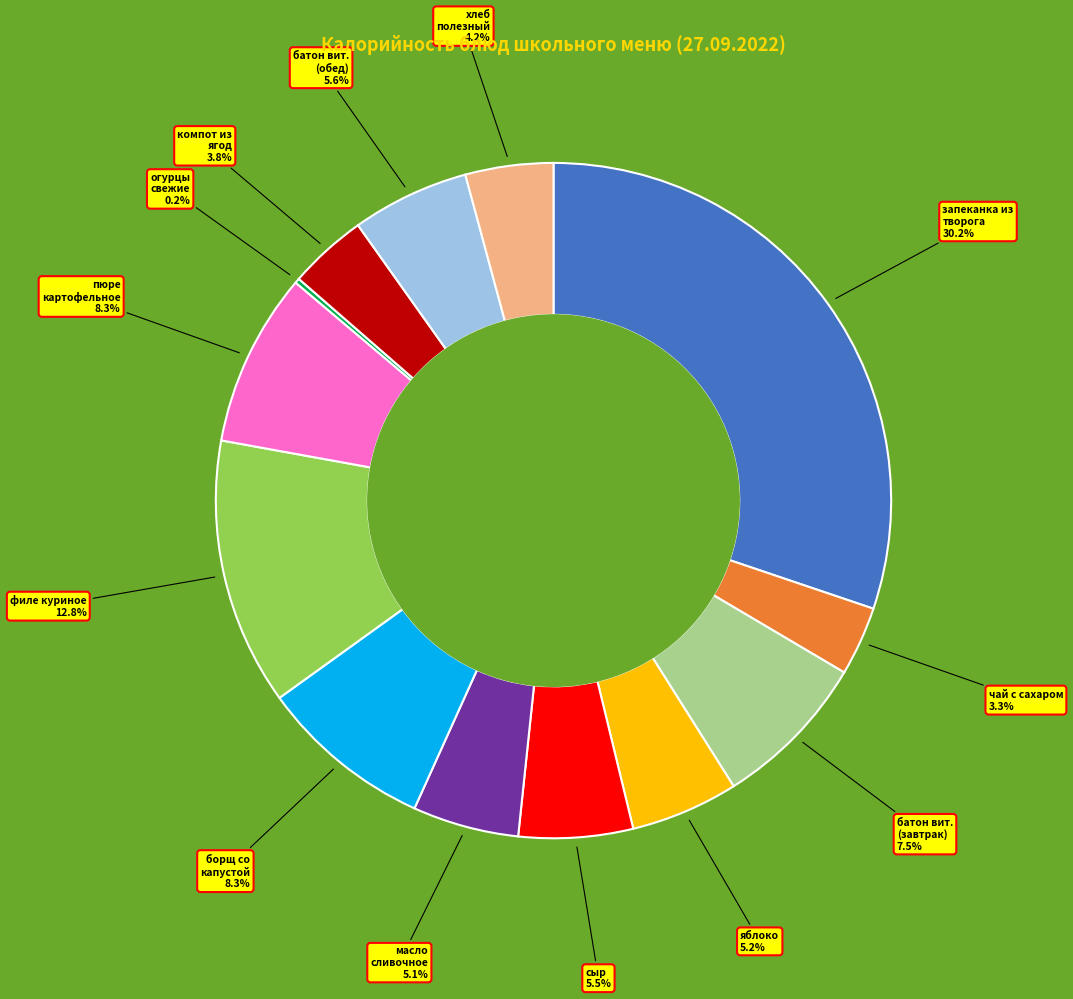

Does any single category account for the majority?

No